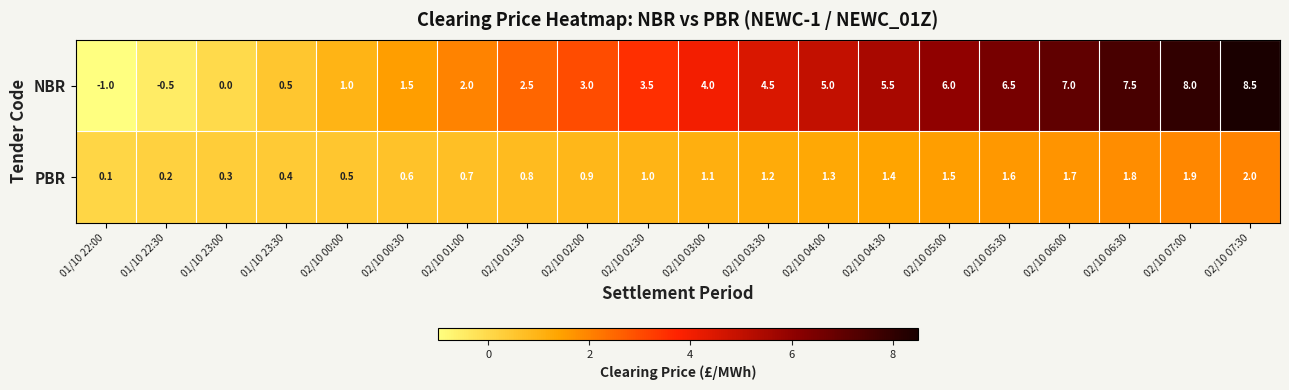

Rank the series at 01/10 23:30 from highest to lowest value.

NBR, PBR